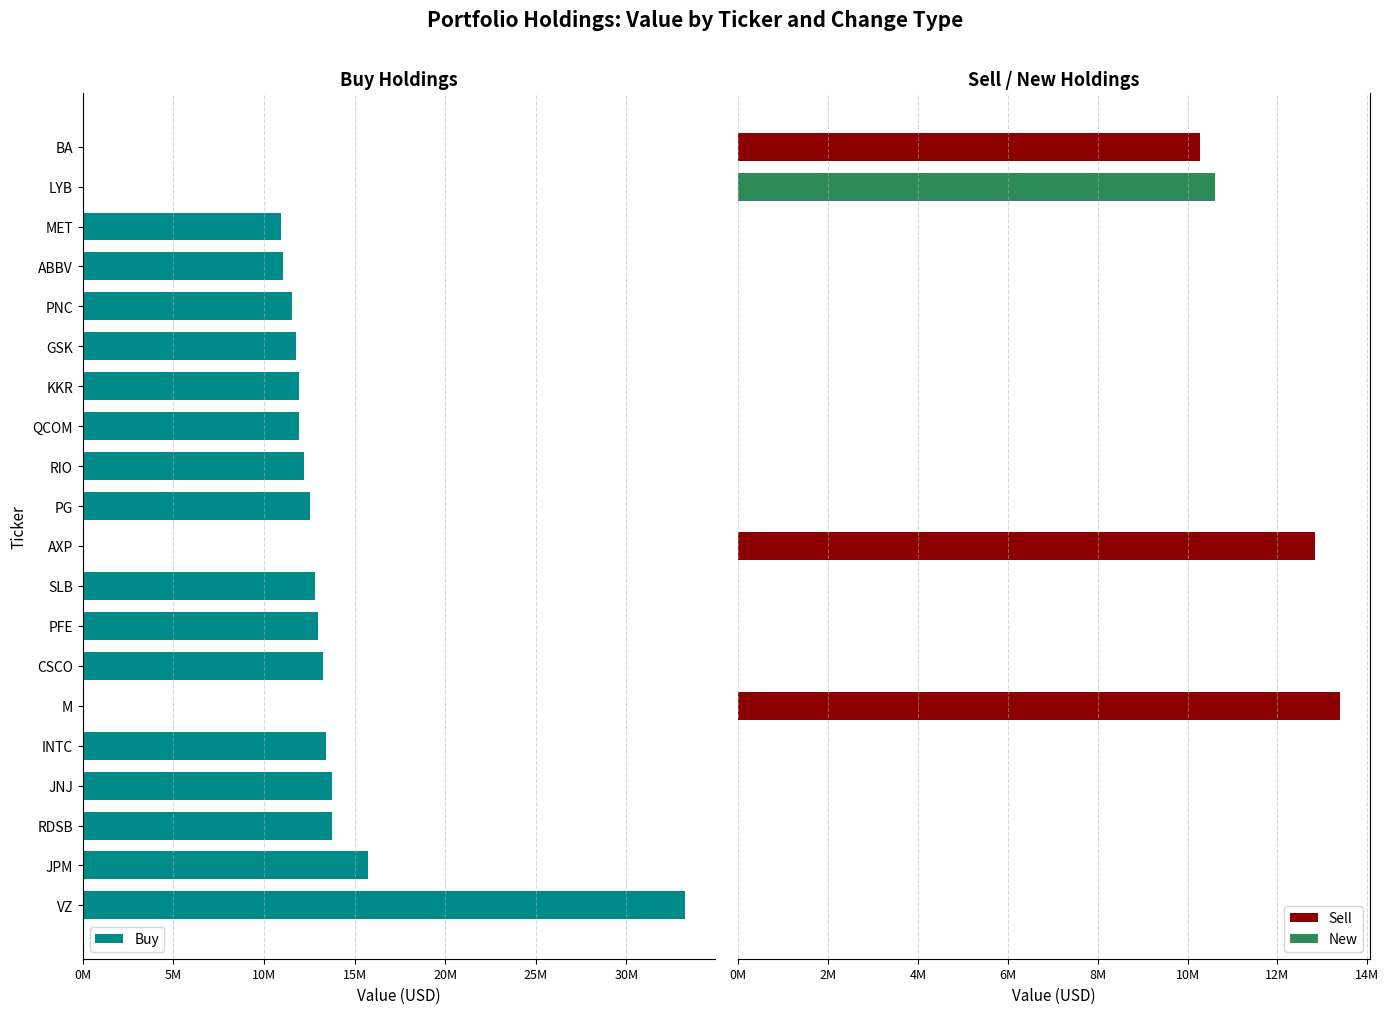

How many bars are there in total?

60